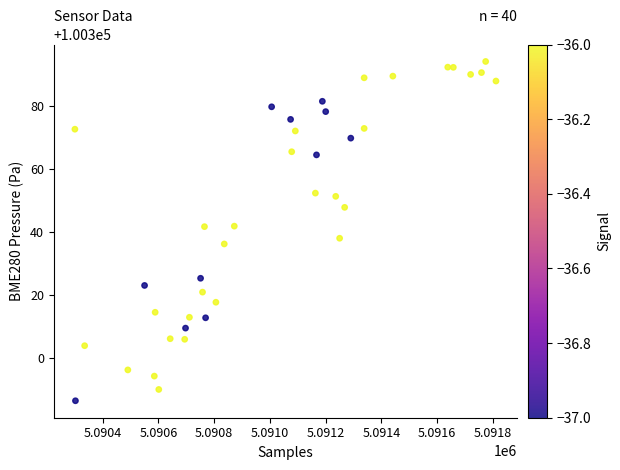

What is the range of Y values (max minus min)?

107.8